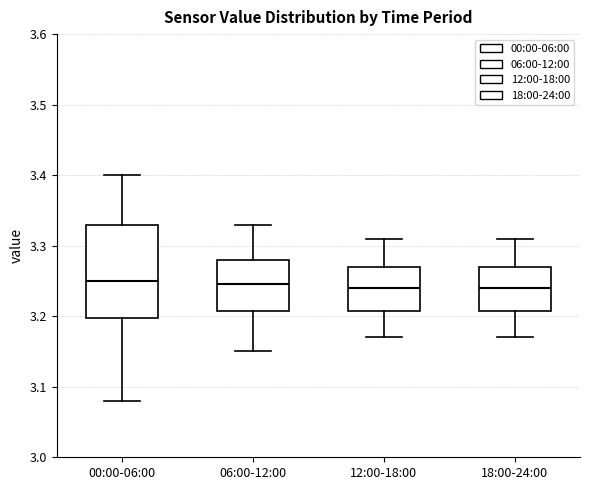

Where does the upper whisker of the box for 00:00-06:00 end on the y-axis? The values are not printed on the chart, so give them approximately, as read against the axis.

3.40